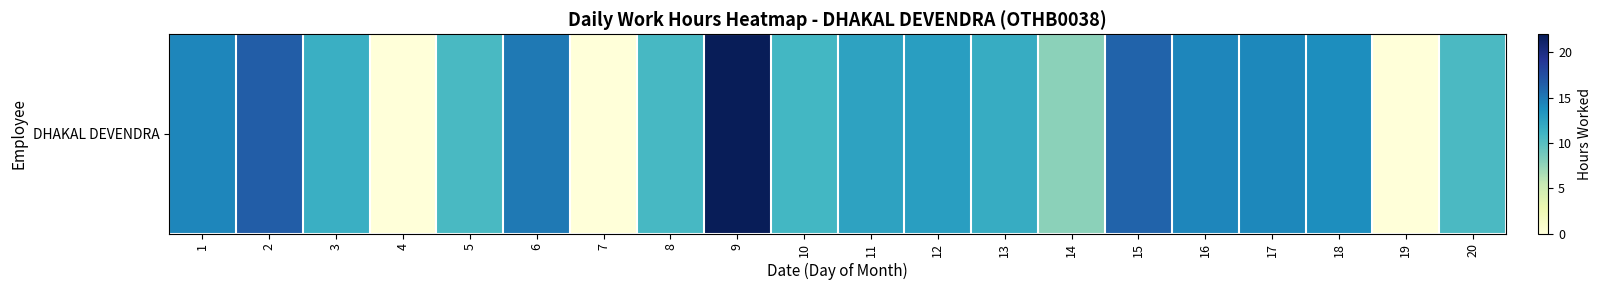

What is the ratio of the value at 2 to the value at 17?

1.2